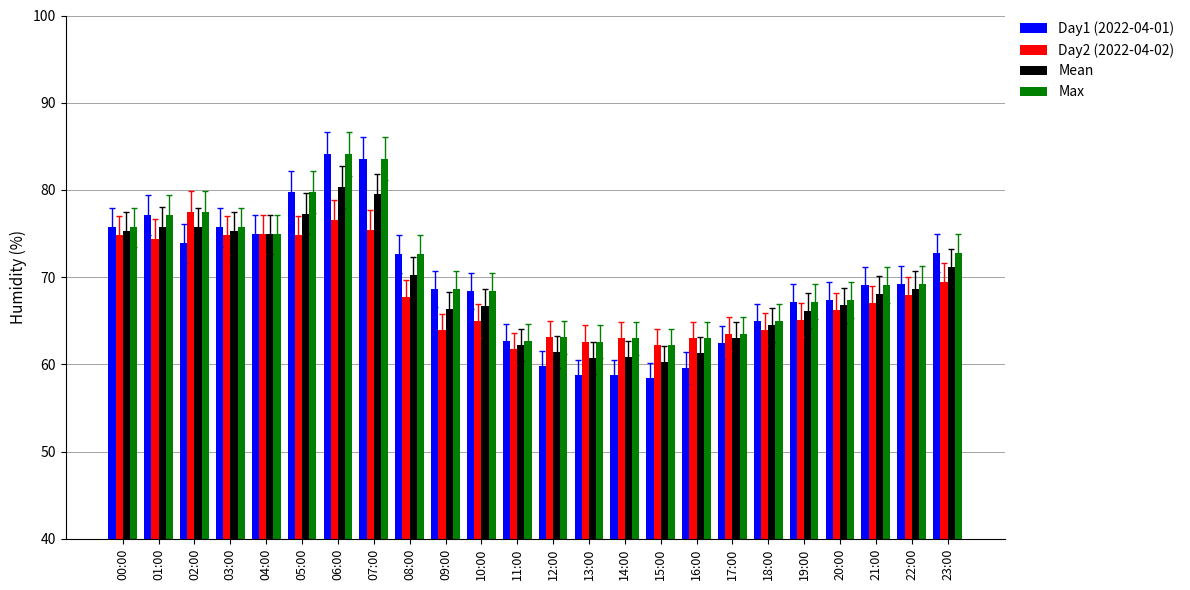

How many bars are there in each group?

4